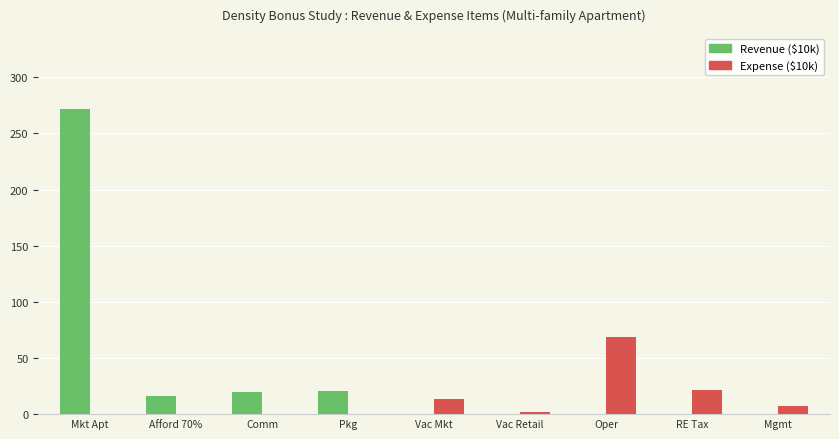

What is the sum of all Revenue ($10k) values?

327.8